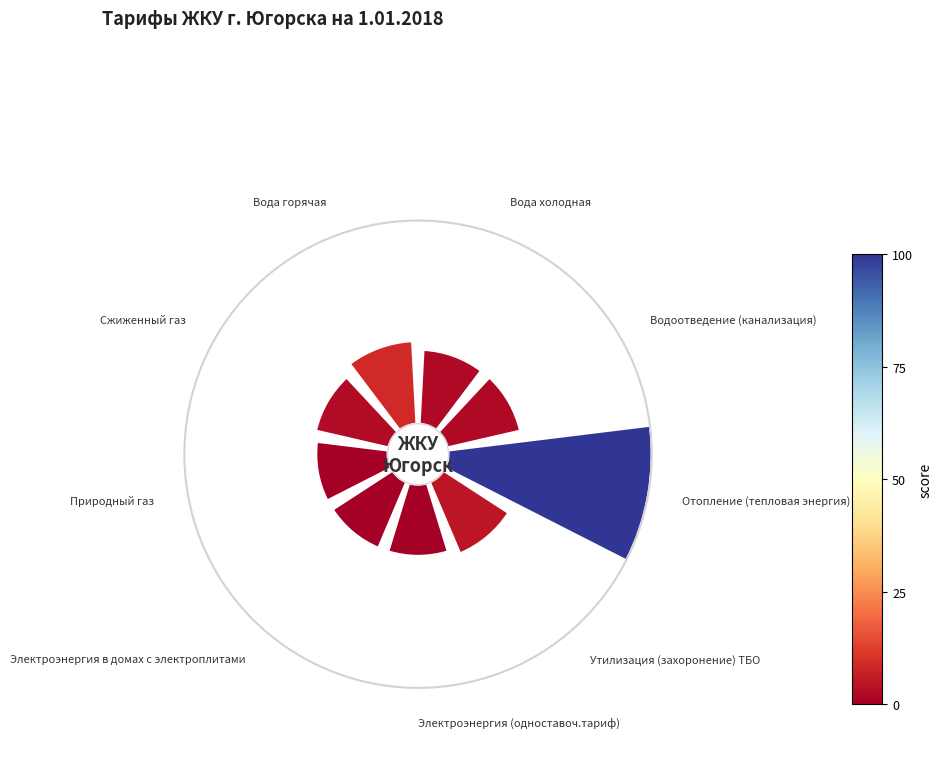

Does 3 account for over 50% of the chart?

No